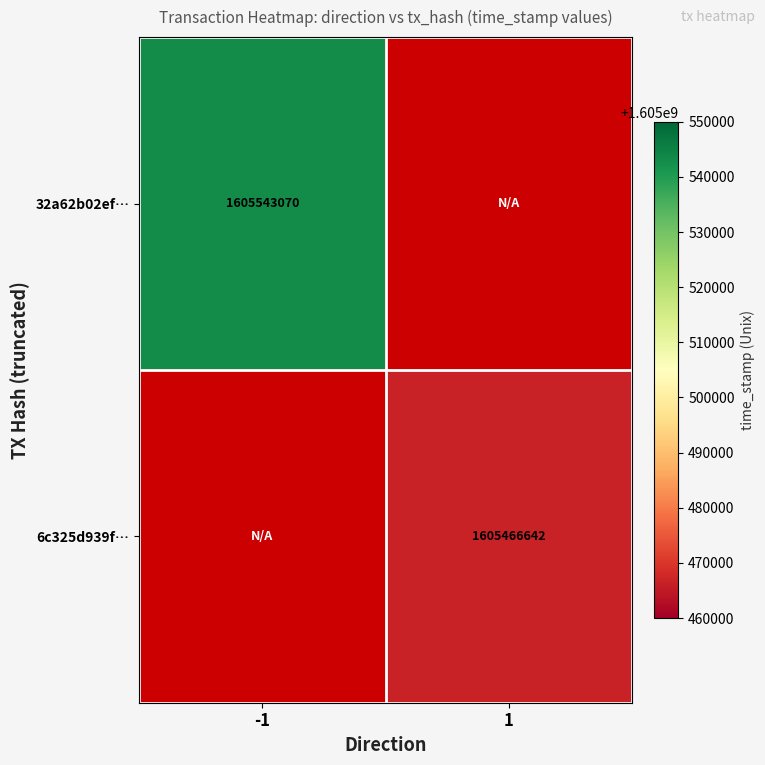

The 32a62b02ef… series shows 1605543070 at -1. True or false?

True